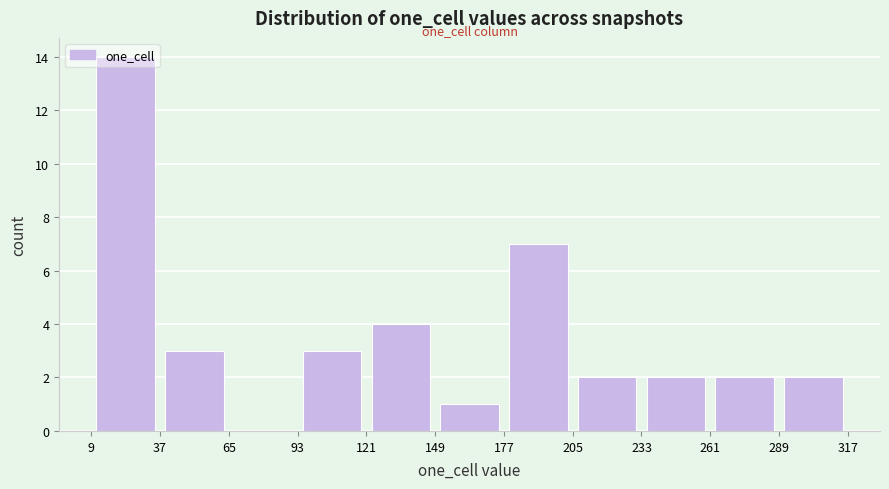

Reading left to right, transcribe this chart: for each bar, give the range it covers on the x-axis and its height. The values are not printed on the chart, so give them approximately, as read against the axis.

9 to 37: 14
37 to 65: 3
65 to 93: 0
93 to 121: 3
121 to 149: 4
149 to 177: 1
177 to 205: 7
205 to 233: 2
233 to 261: 2
261 to 289: 2
289 to 317: 2